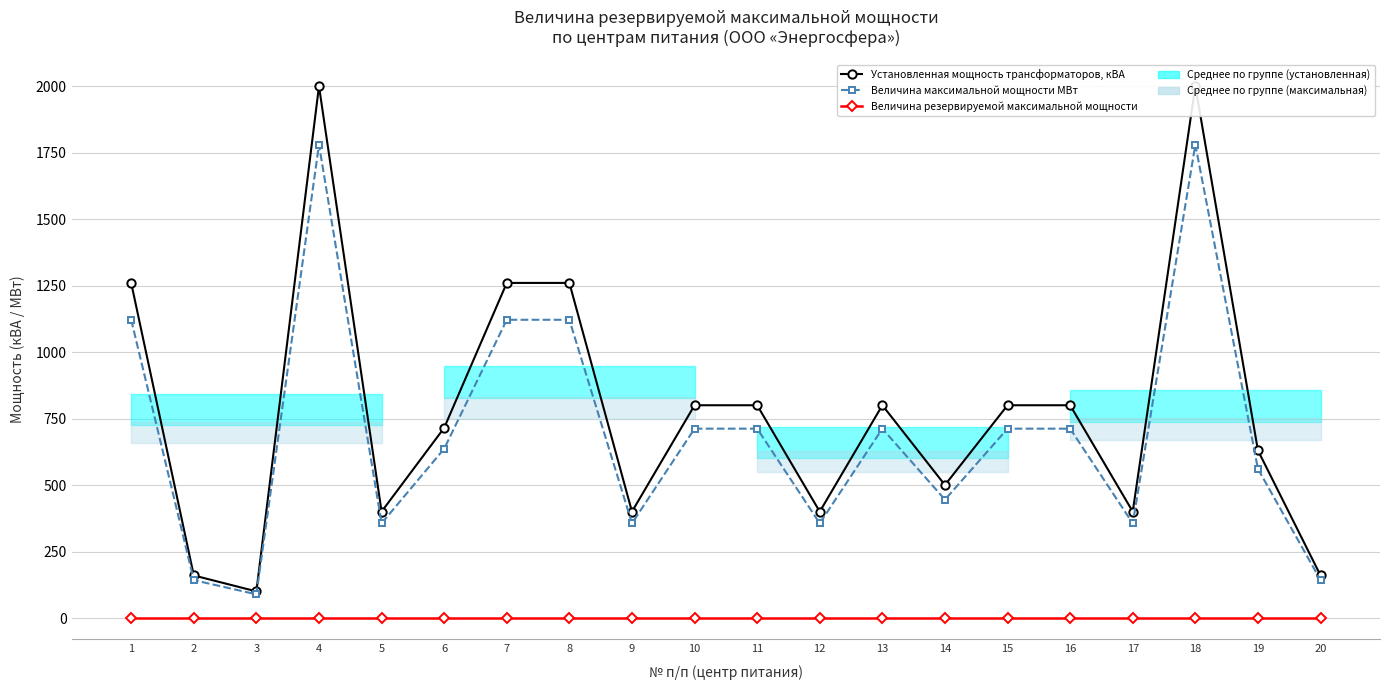

At which category does the chart reach its minimum across all series?

1